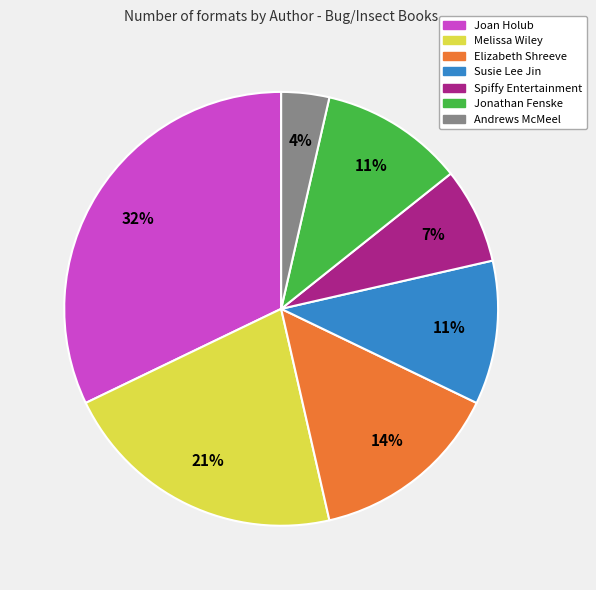

Is it true that Melissa Wiley is 21% of the pie?

True